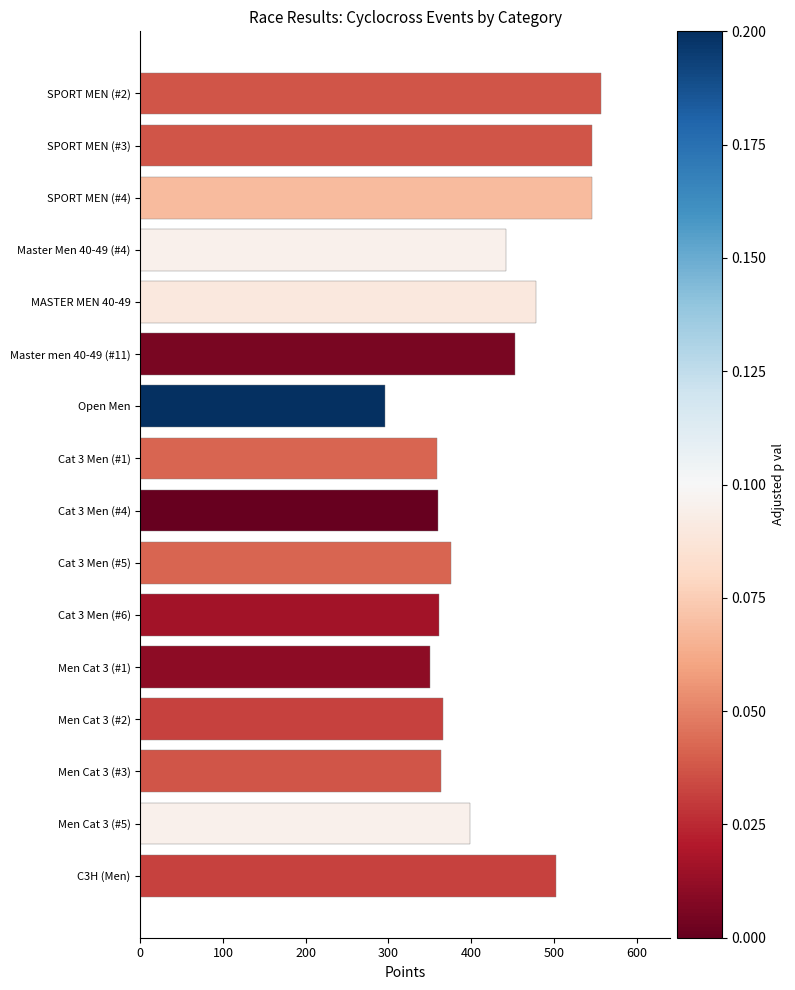

Are the bars horizontal?

Yes